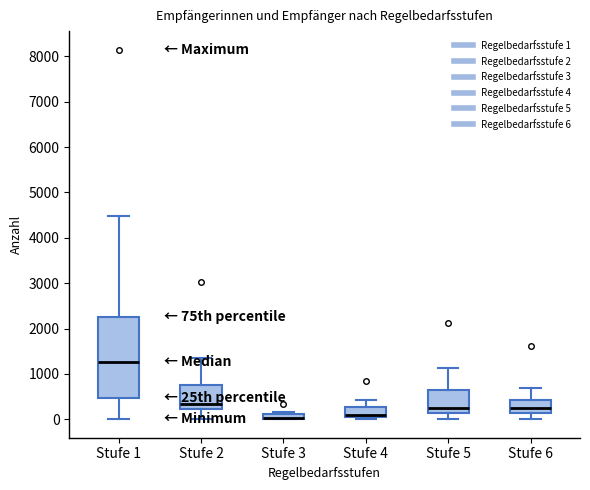

Where is the upper edge of the box for Stufe 4 on the y-axis? The values are not printed on the chart, so give them approximately, as read against the axis.

300